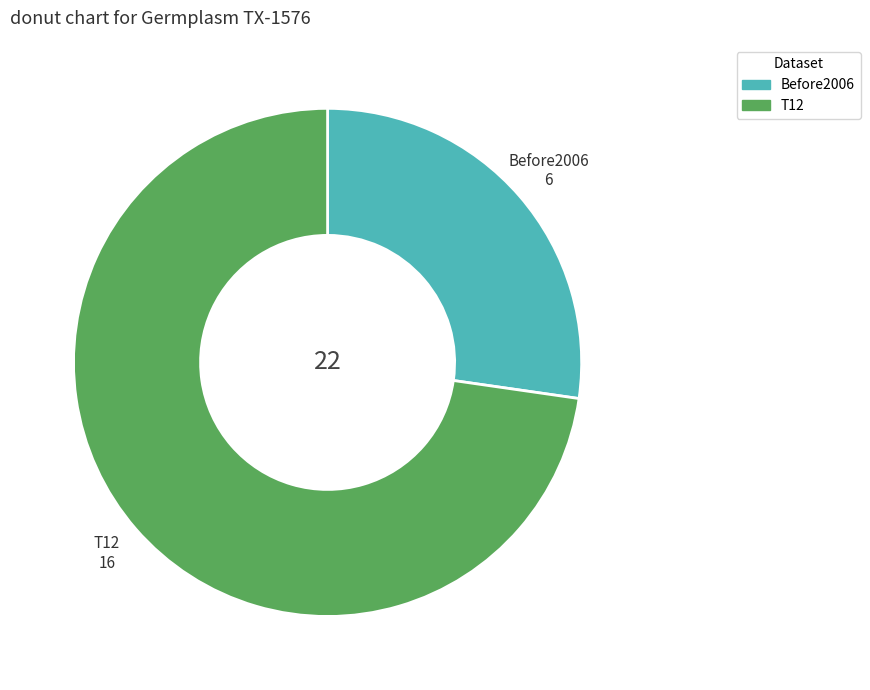

Combined, do T12 and Before2006 account for over 50%?

Yes